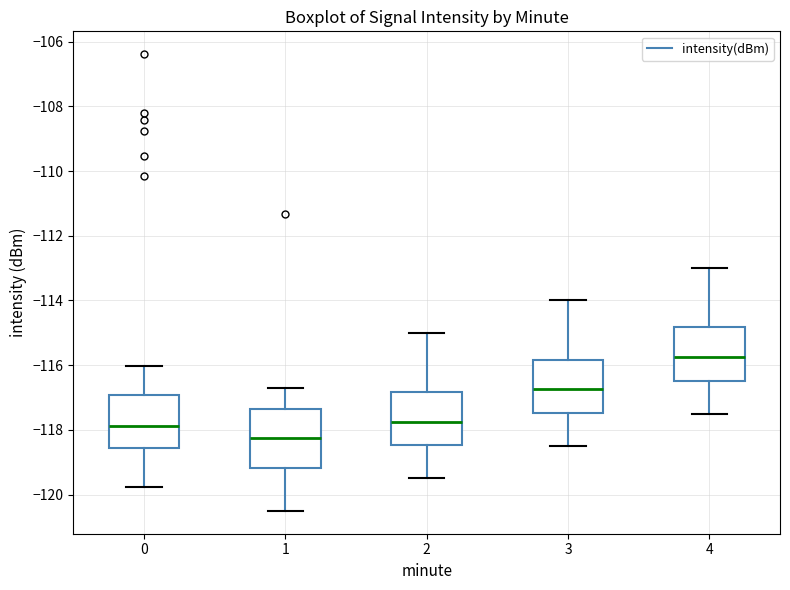

Where does the upper whisker of the box at x = 1 end on the y-axis? The values are not printed on the chart, so give them approximately, as read against the axis.

-116.6